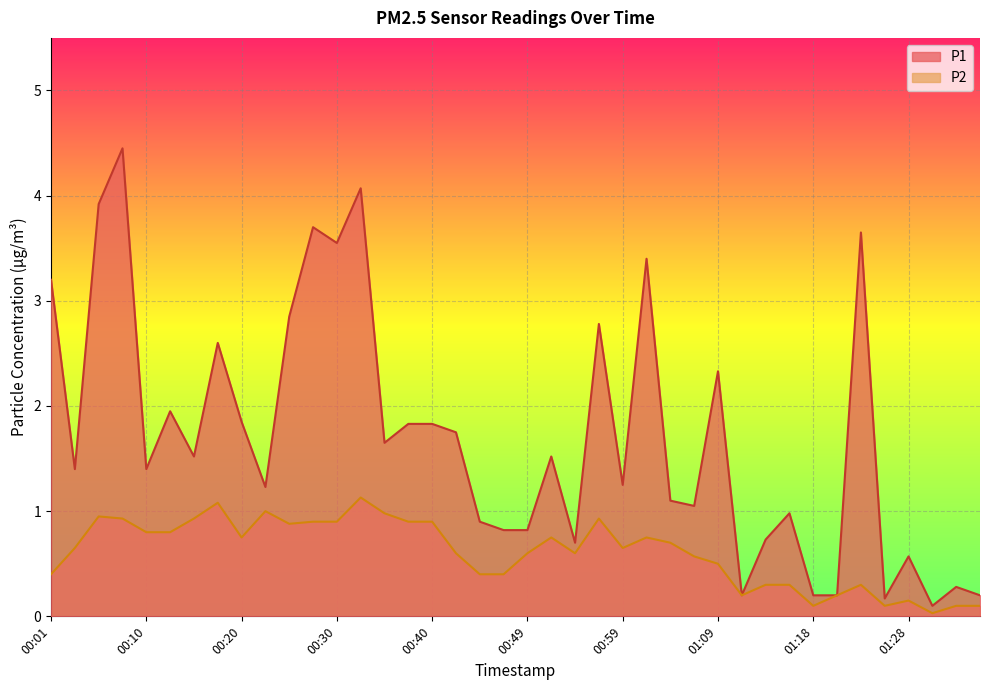

What is the sum of all P2 values?

24.2